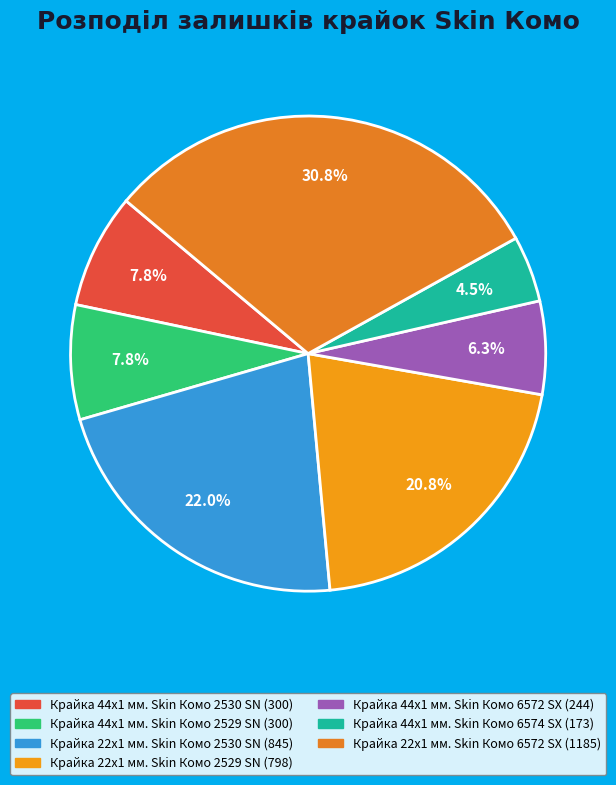

What is the total percentage of Крайка 44x1 мм. Skin Комо 6574 SX and Крайка 44x1 мм. Skin Комо 2529 SN?

12.3%